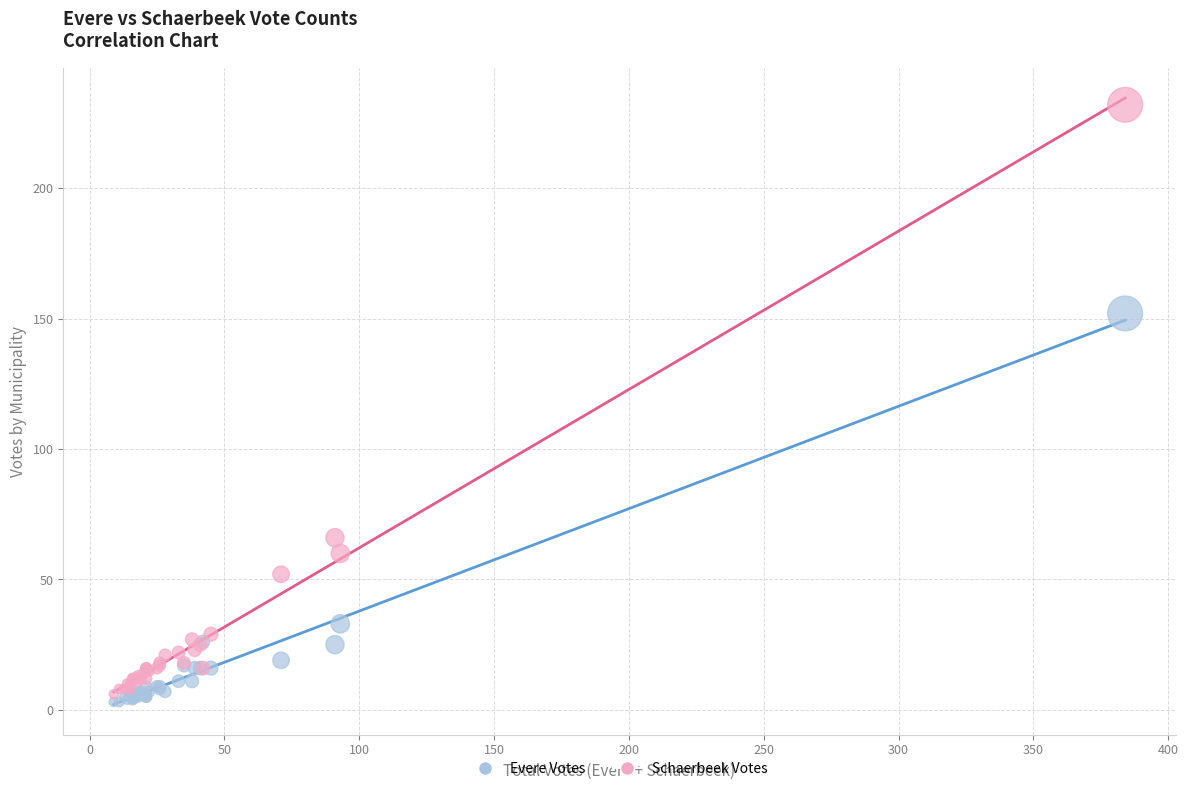

Across all series, what Y value is closest to 117?

152